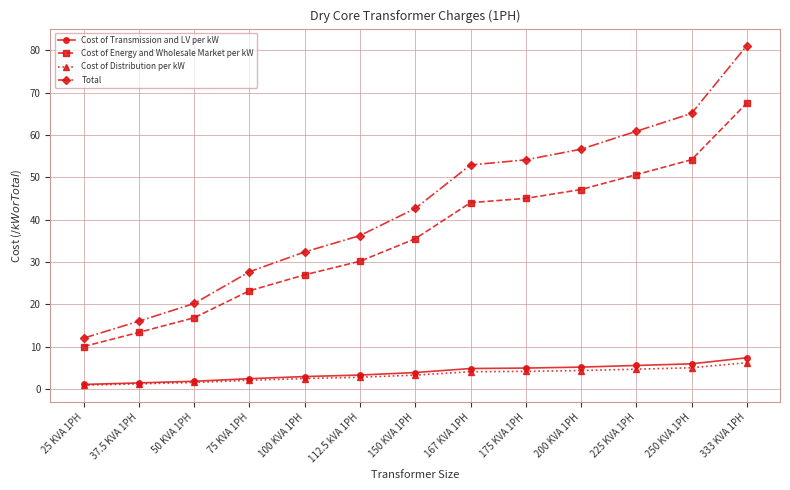

List the series in order of their peak value, highest first.

Total, Cost of Energy and Wholesale Market per kW, Cost of Transmission and LV per kW, Cost of Distribution per kW